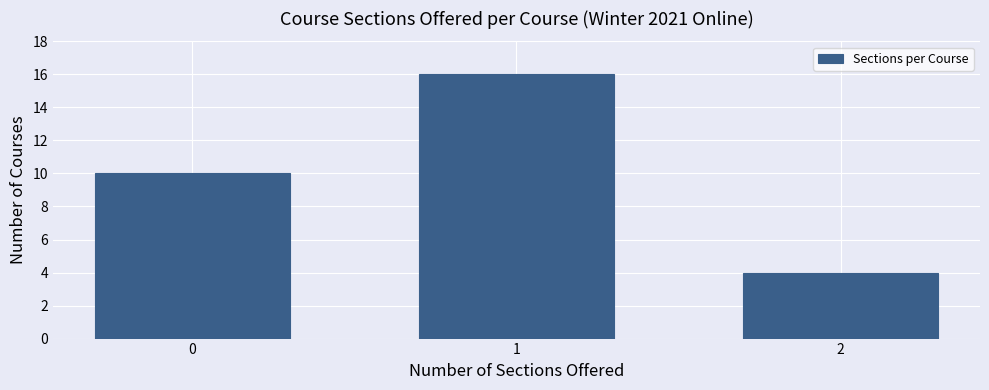

Reading left to right, list all the values displayed in this chart.

10	16	4